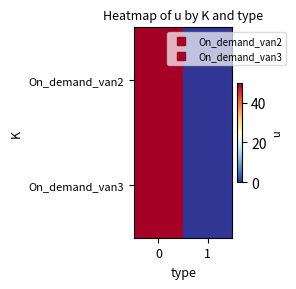

Between 0 and 1, which series saw the biggest shift?

On_demand_van2